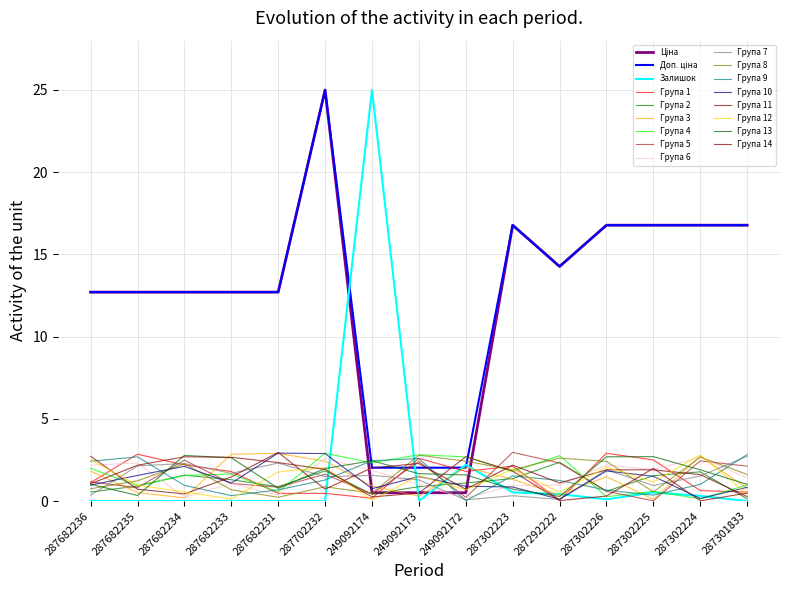

How many lines are shown in the chart?

17